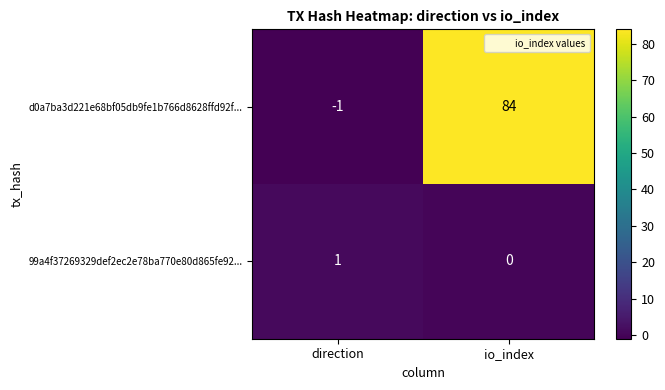

Reading right to left, extract all data points from this chart.

d0a7ba3d221e68bf05db9fe1b766d8628ffd92f...: 84	-1
99a4f37269329def2ec2e78ba770e80d865fe92...: 0	1